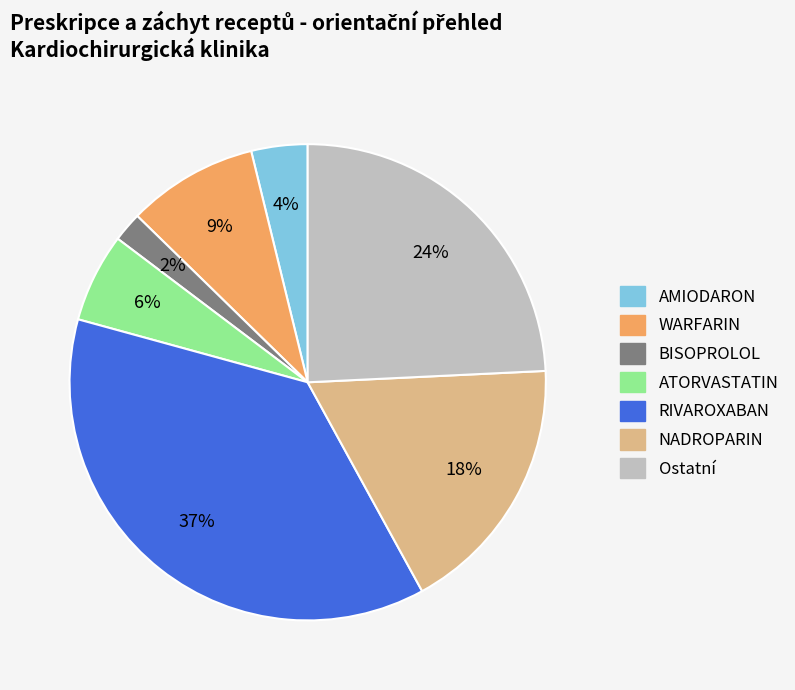

How many segments does this pie chart have?

7